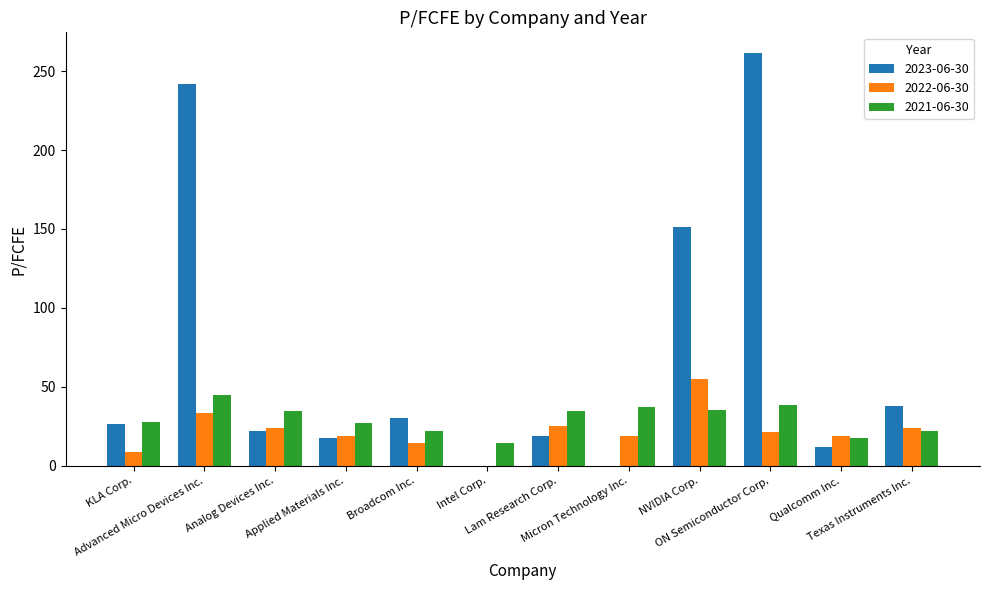

Which series has the largest total across all categories?

2023-06-30